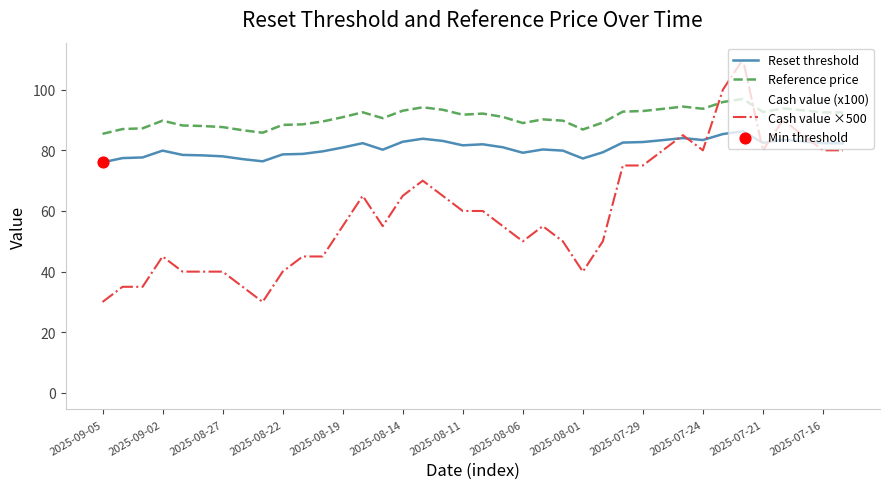

Which series has the largest range (max minus min)?

Cash value ×500